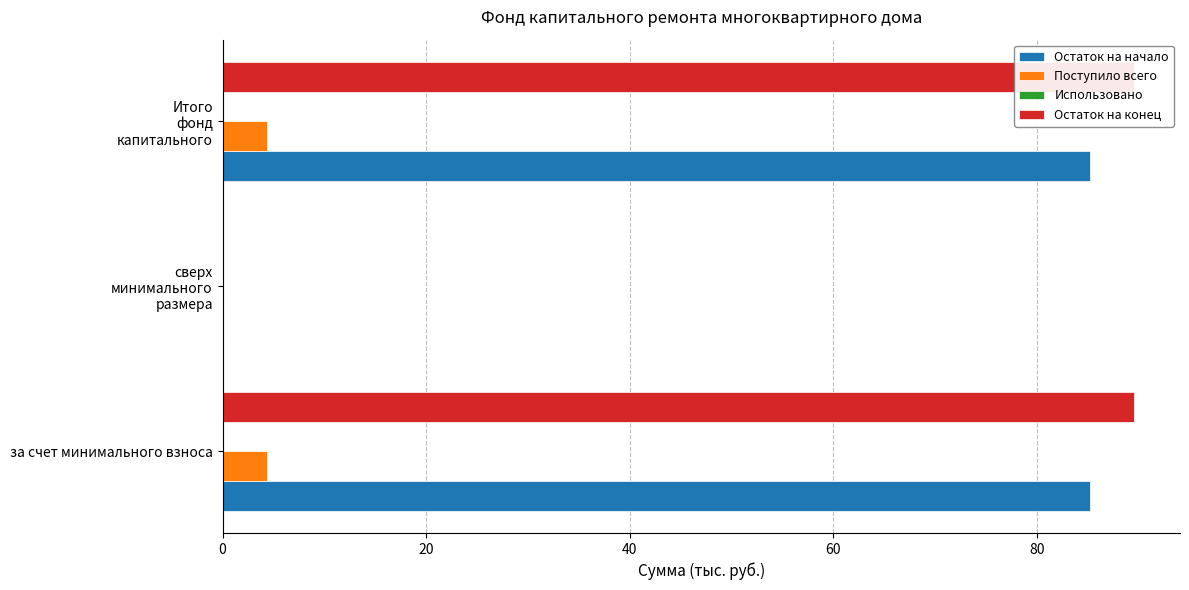

Is the value of Остаток на конец at 40 greater than the value of Использовано at 20?

Yes